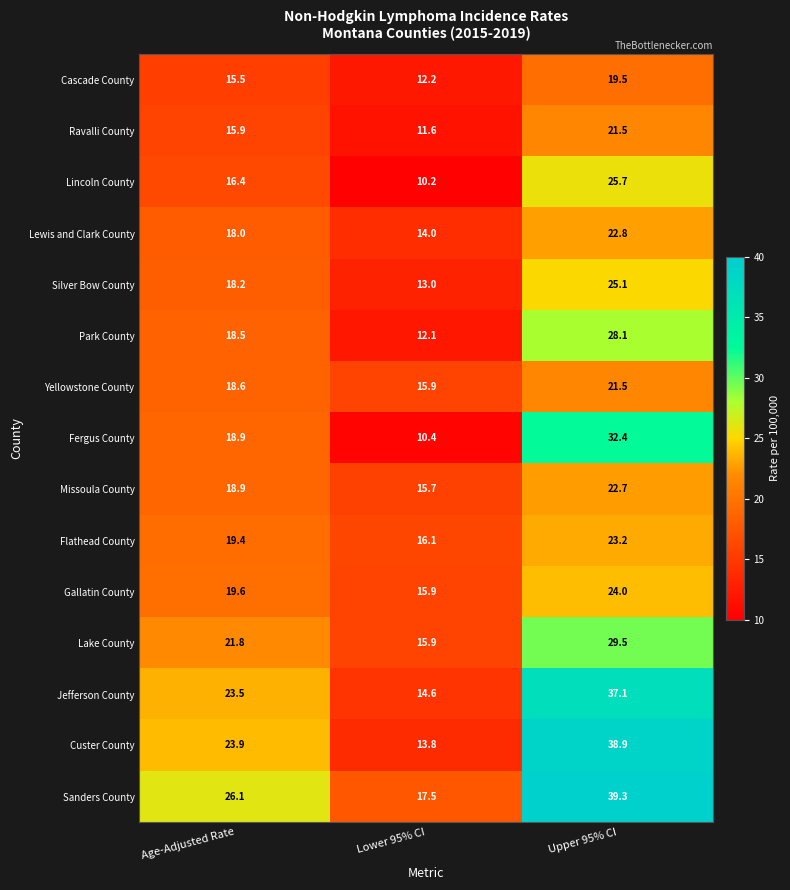

Where is Sanders County nearest to the value 28?

Age-Adjusted Rate